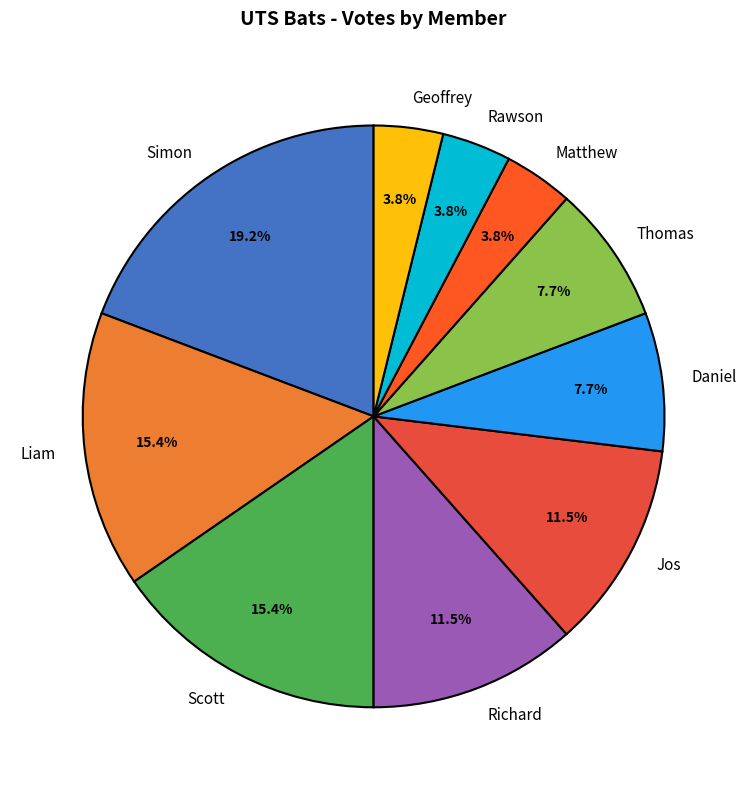

Does Scott account for over 50% of the chart?

No